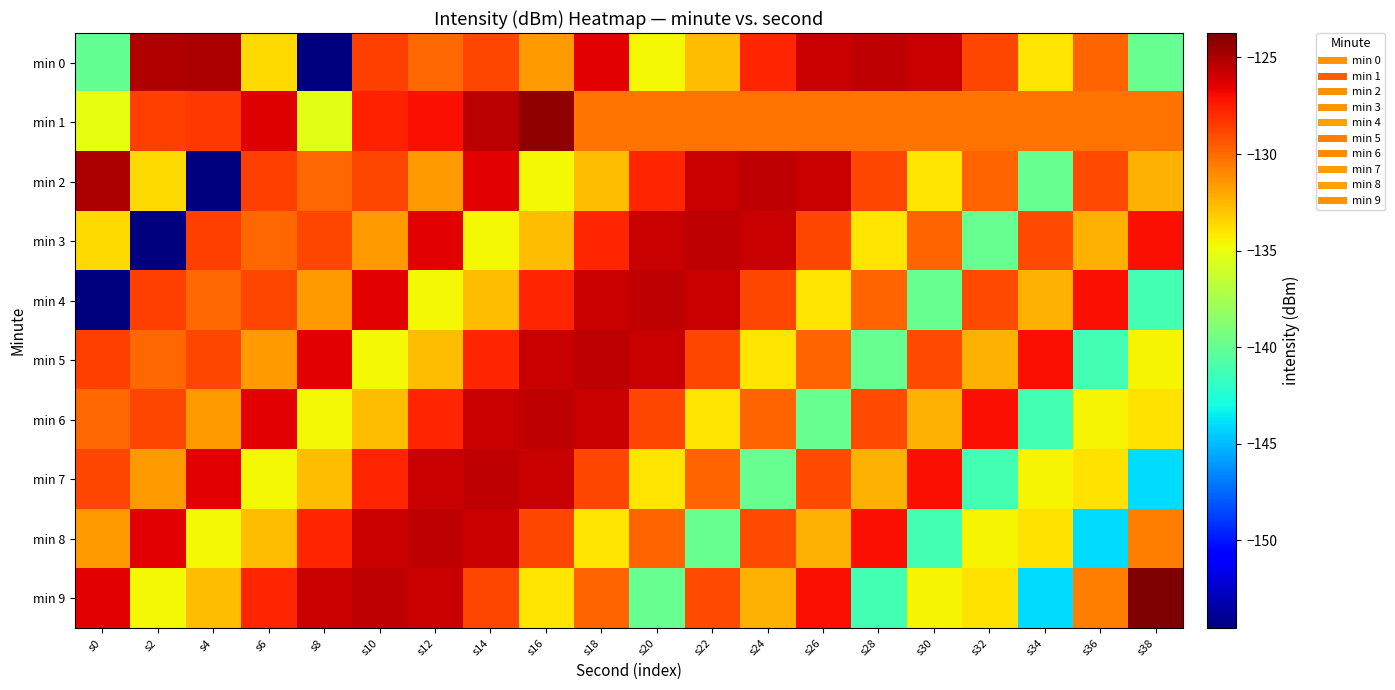

What is the difference between the highest and lowest values at s34?

16.9